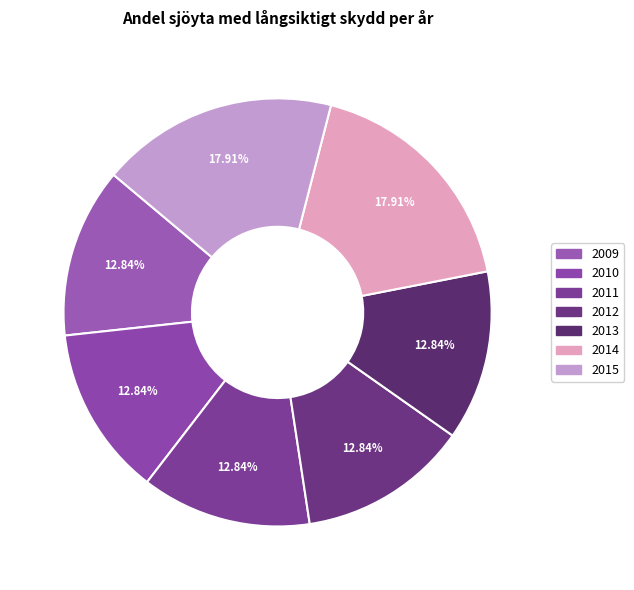

How many segments does this pie chart have?

7